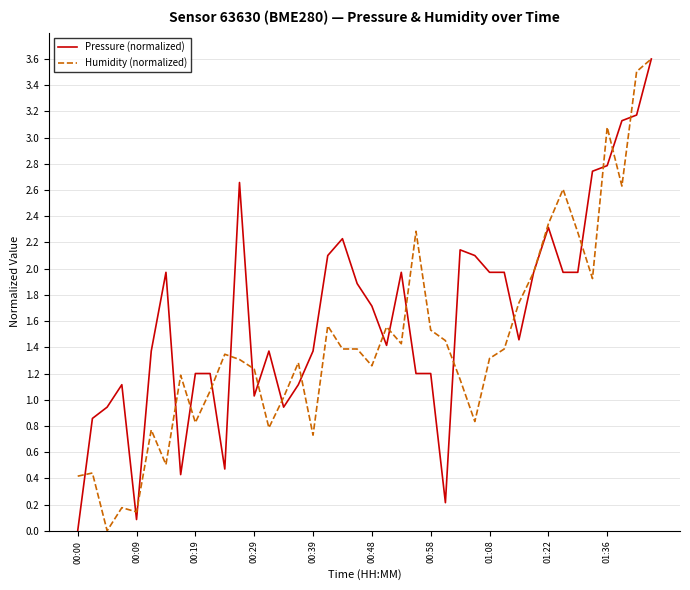

How many times do Pressure (normalized) and Humidity (normalized) cross each other?

20